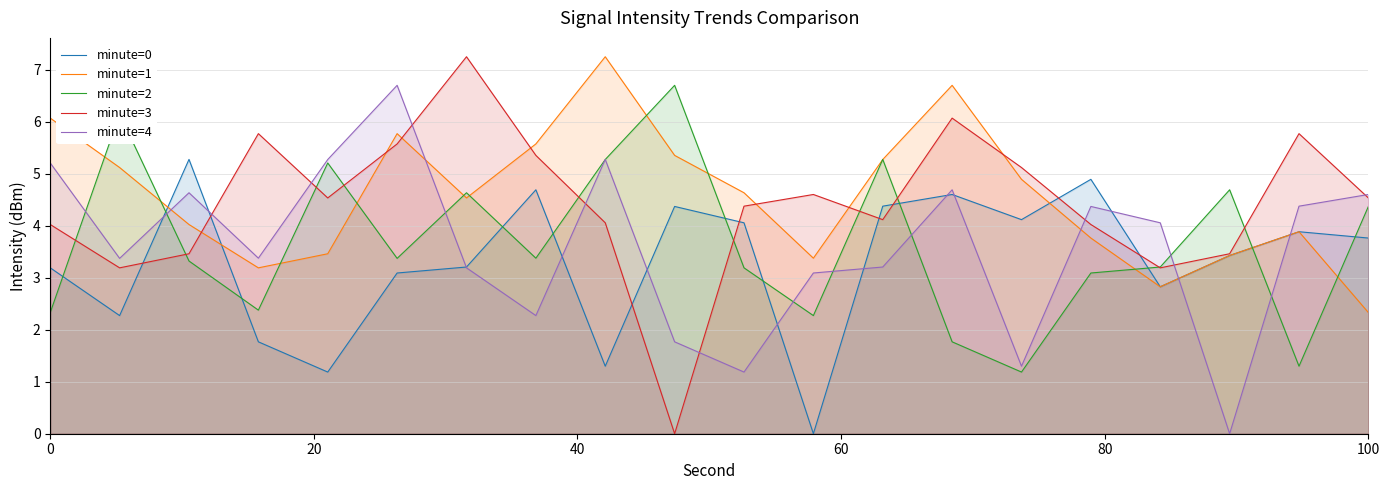

What is the value of the minute=0 point at the 2nd from the left?

2.3